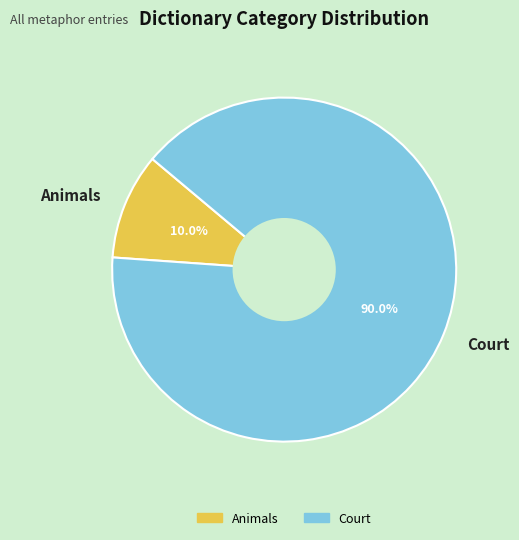

Count the number of slices in the pie.

2